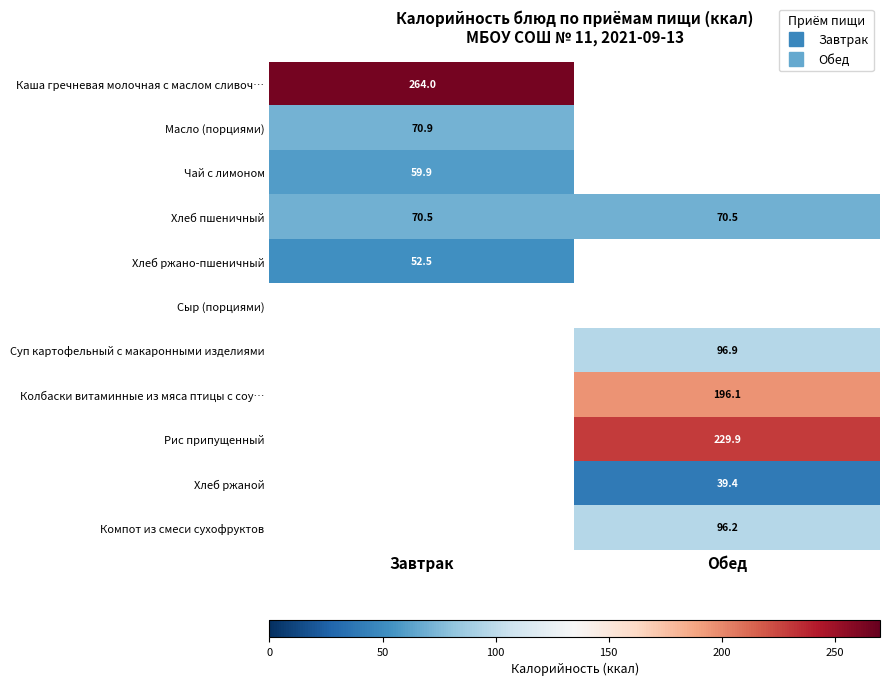

How many categories are shown in the chart?

2